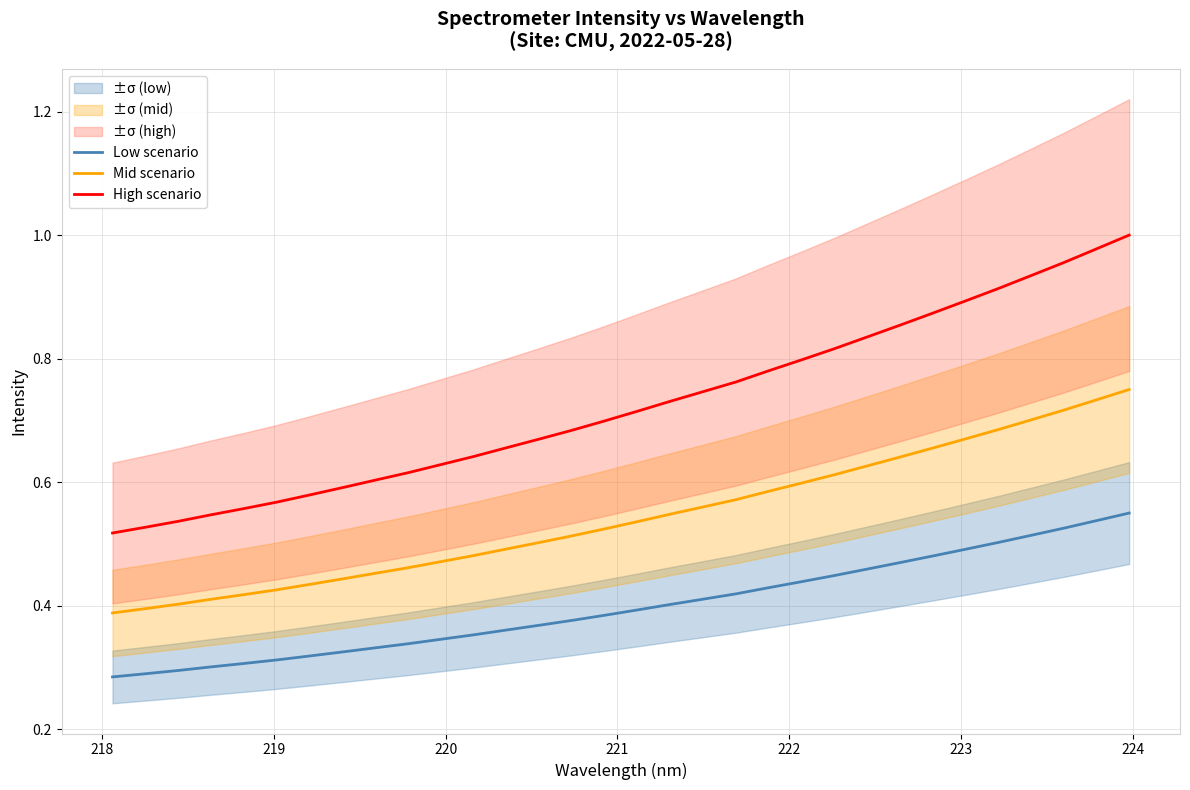

How many lines are shown in the chart?

3